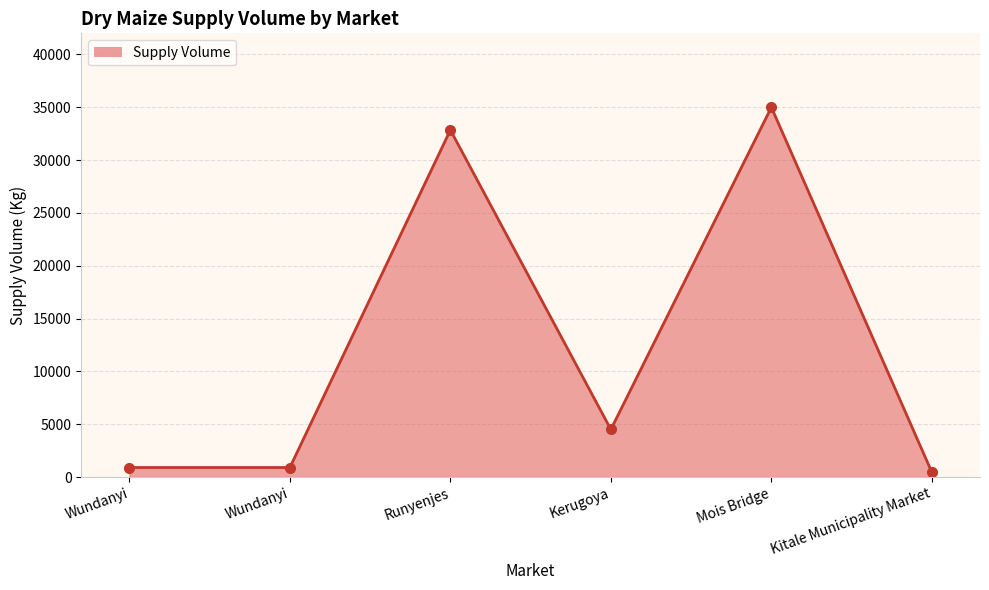

What is the sum of all values?

74600